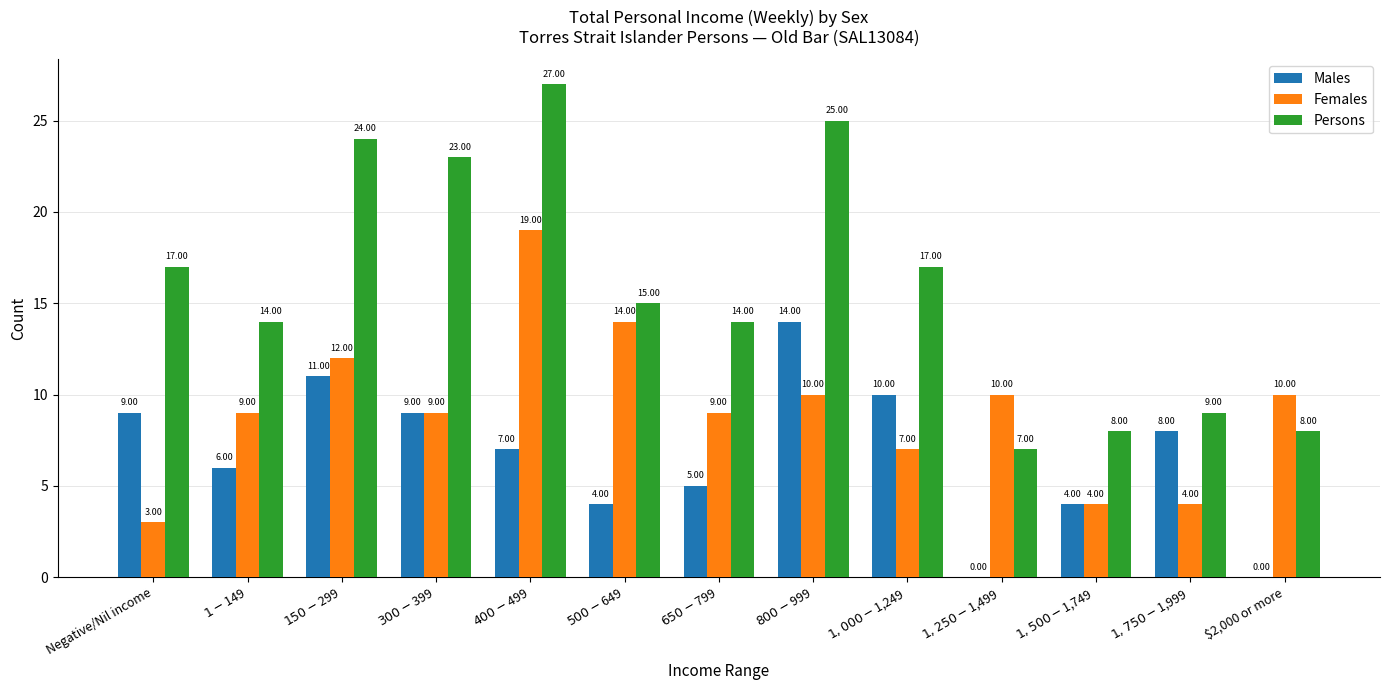

Reading left to right, transcribe all the data shown in this chart.

Males: 9	6	11	9	7	4	5	14	10	0	4	8	0
Females: 3	9	12	9	19	14	9	10	7	10	4	4	10
Persons: 17	14	24	23	27	15	14	25	17	7	8	9	8